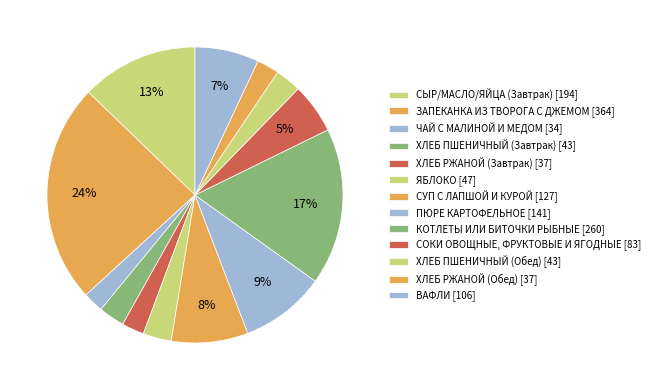

What is the smallest slice in the pie chart?

ЧАЙ С МАЛИНОЙ И МЕДОМ